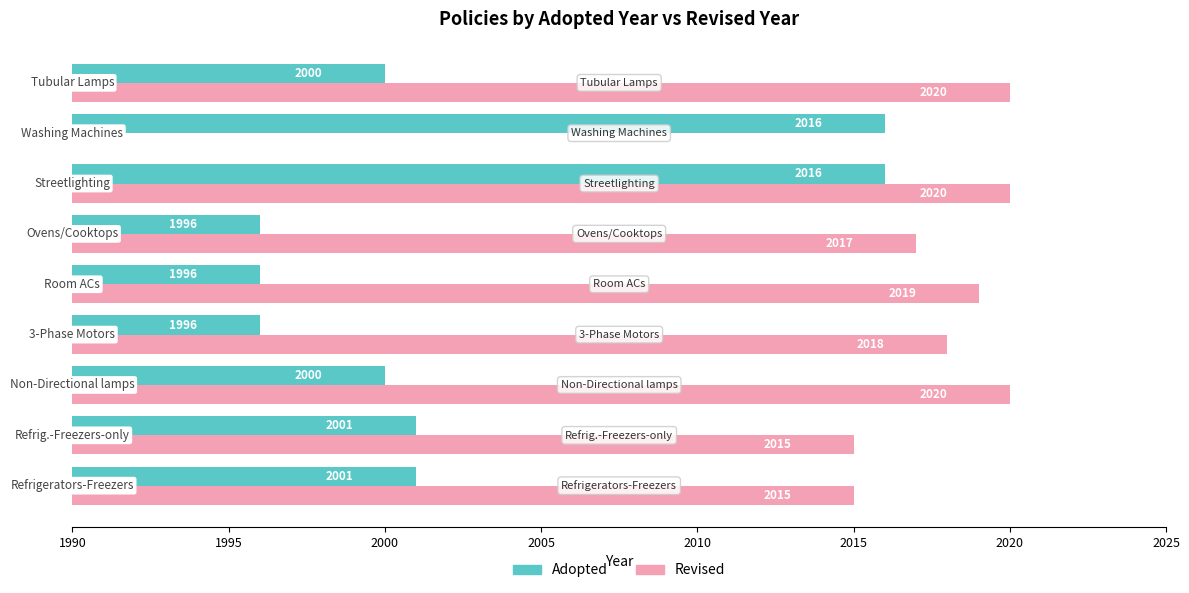

Which series changed the most between 1990 and 2005?

Adopted